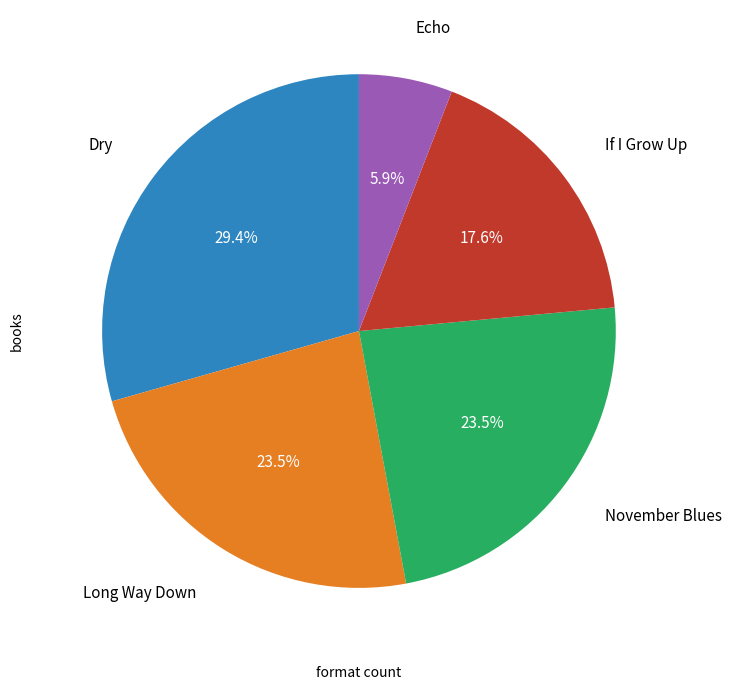

Is there any slice that represents more than half of the pie?

No